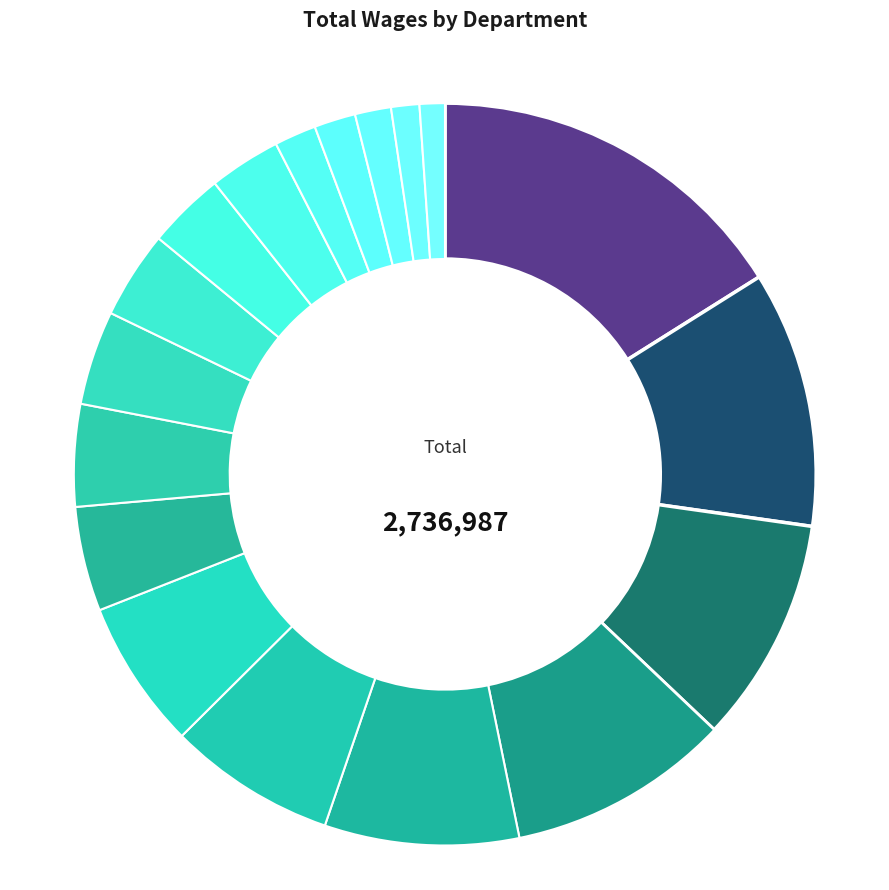

What is the largest slice in the pie chart?

Electric